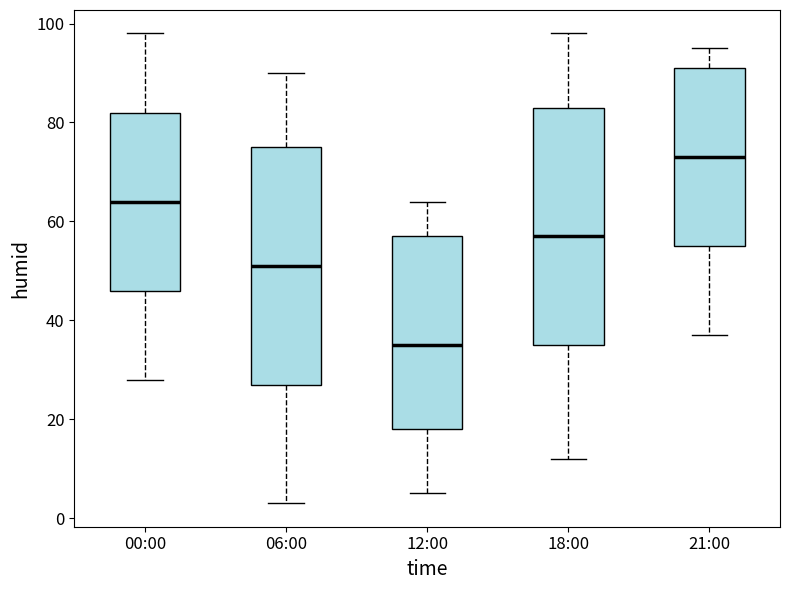

Reading left to right, transcribe this box plot: for each box, give where its median line is, the range the box spans, and where its two whiskers end, as read against the y-axis. The values are not printed on the chart, so give them approximately, as read against the axis.

00:00: median 64, box 46 to 82, whiskers 28 to 98
06:00: median 52, box 28 to 76, whiskers 4 to 90
12:00: median 36, box 18 to 58, whiskers 6 to 64
18:00: median 58, box 36 to 84, whiskers 12 to 98
21:00: median 74, box 56 to 92, whiskers 38 to 96